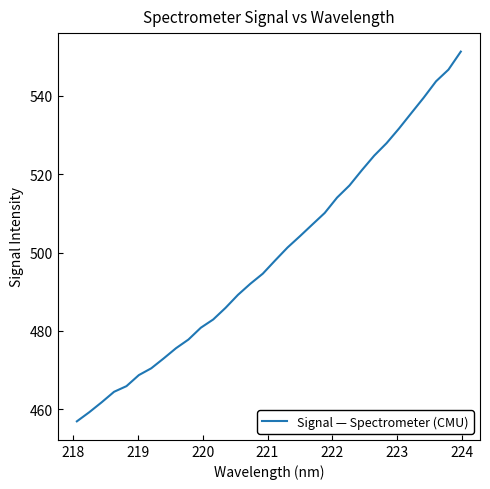

What is the difference between the maximum and minimum values?

94.4